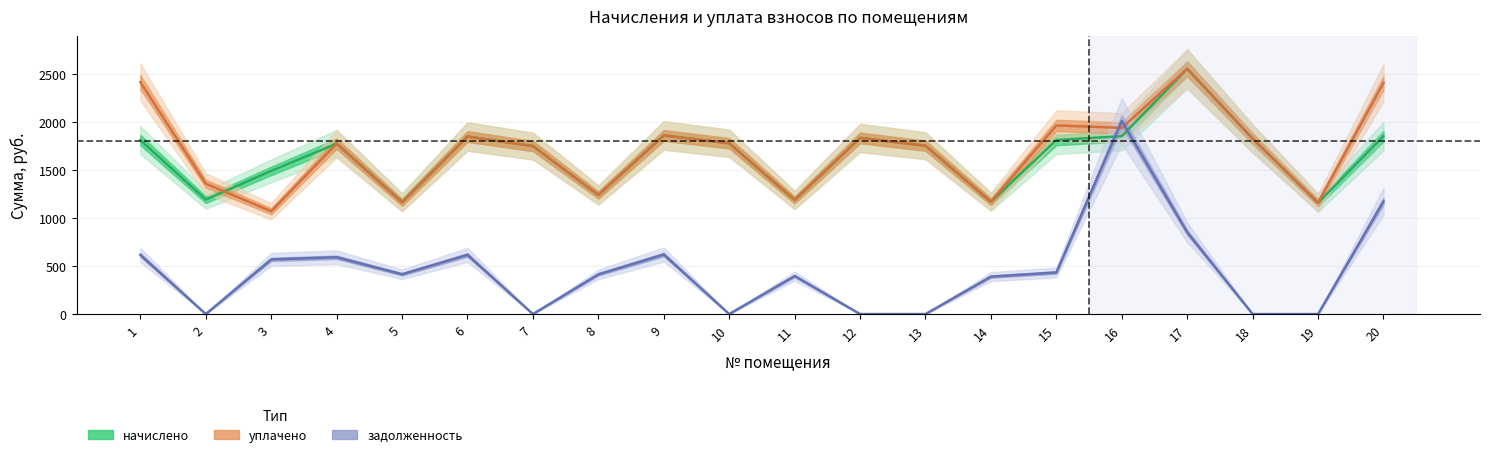

At how many categories does at least one series exceed 1922?

5